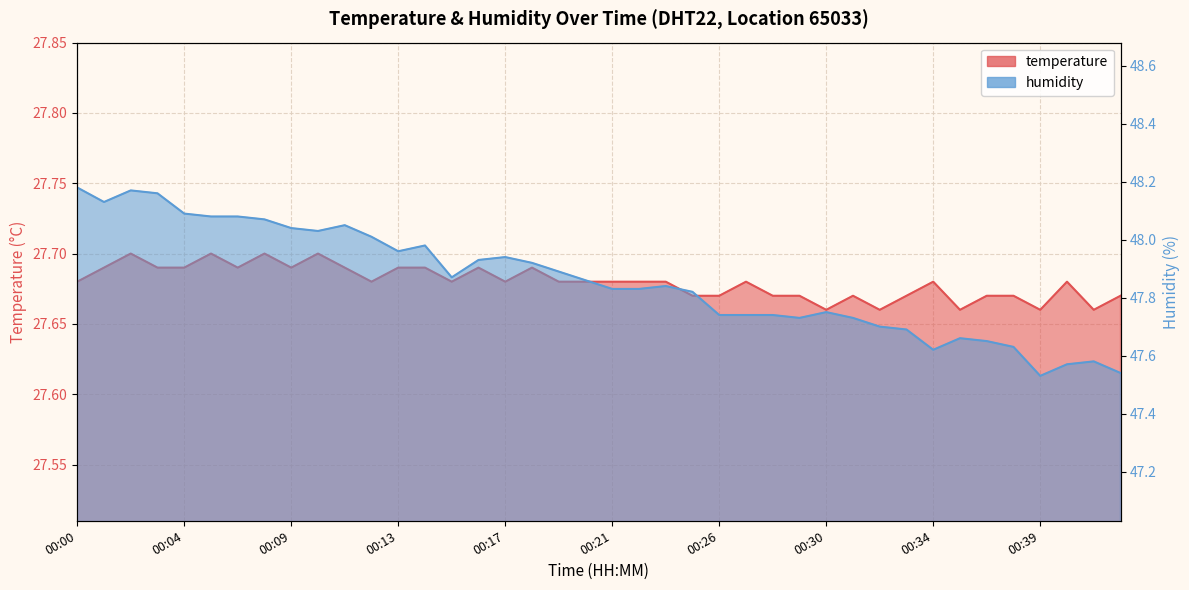

Which has a higher value, 00:41 or 00:15?

00:15